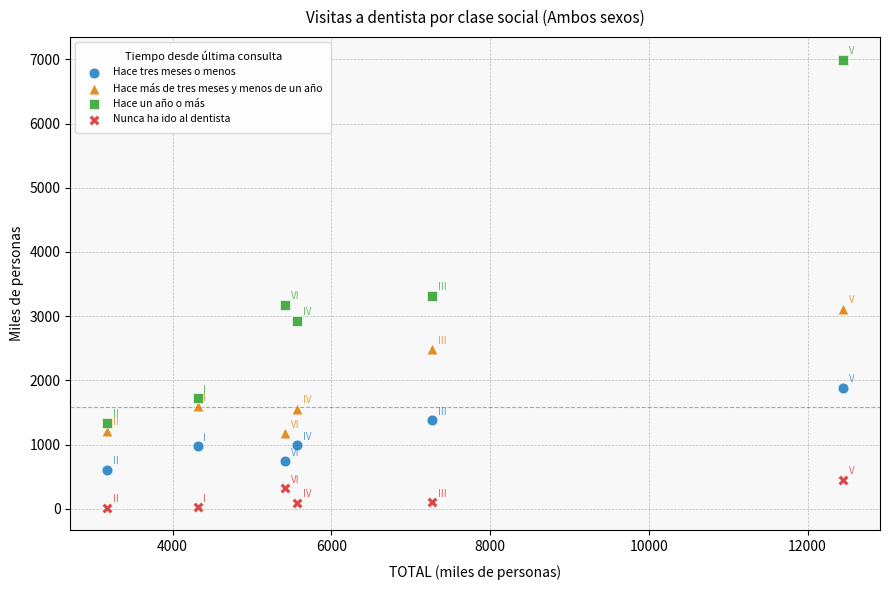

Across all data points, what is the range of Y values (max minus min)?

6984.2